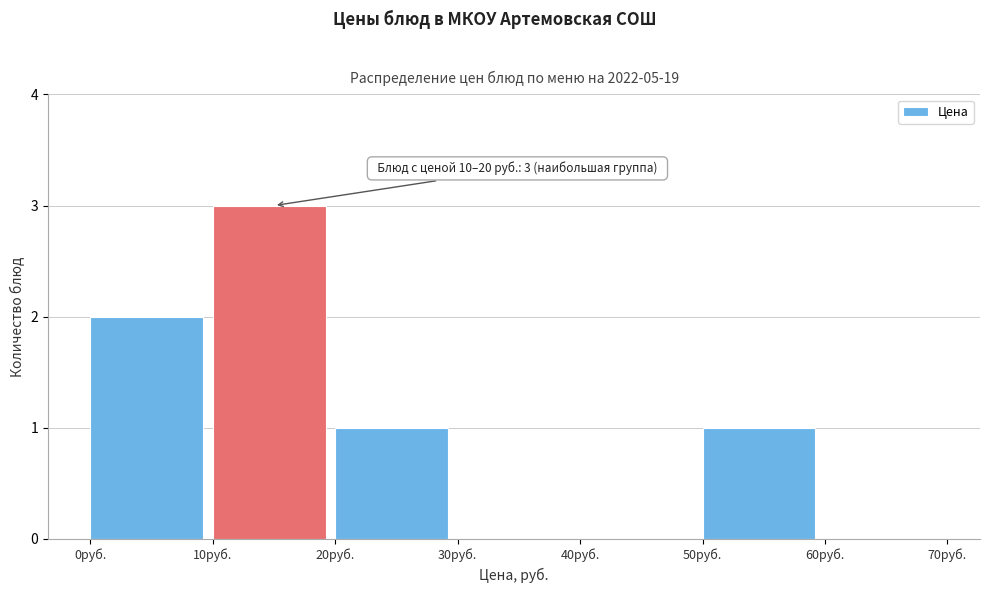

Over which range of the x-axis is the bar tallest?

10 to 20